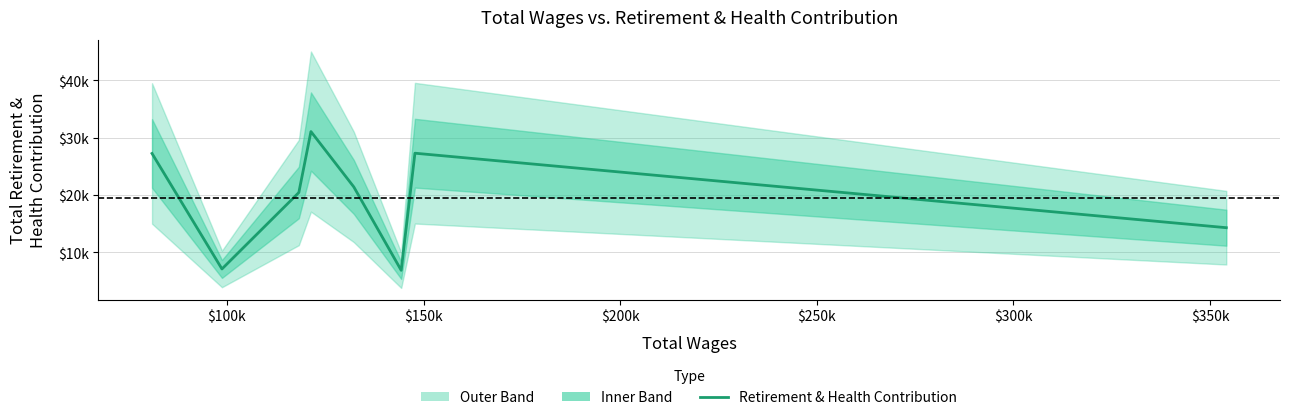

True or false: the data has more than 2 interior local peaks.

False